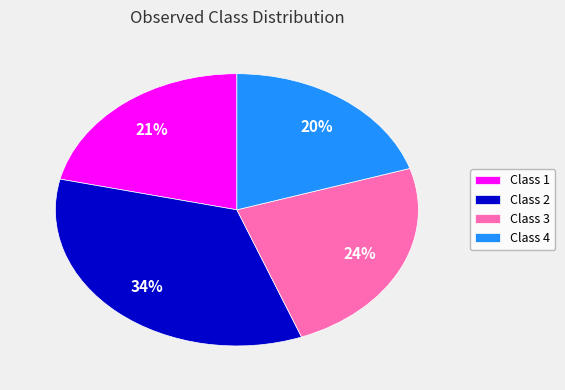

Approximately how many times larger is the value at Class 3 compared to Class 4?

1.2